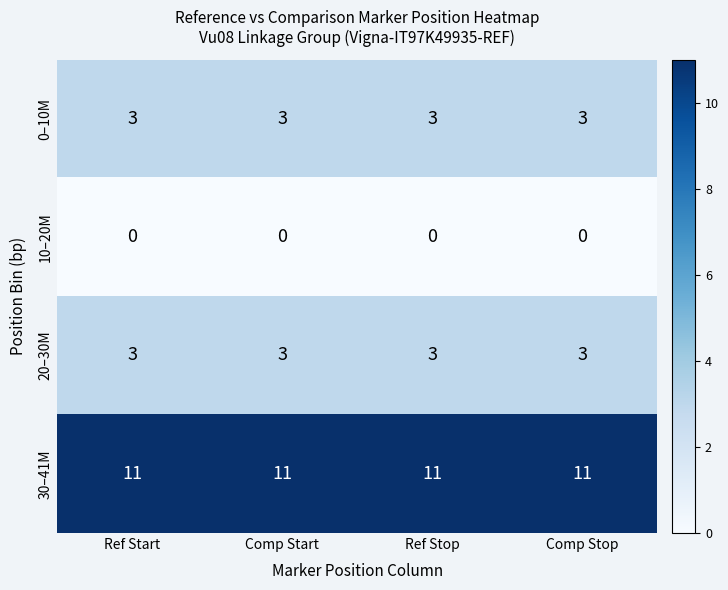

What is the greatest value displayed?

11